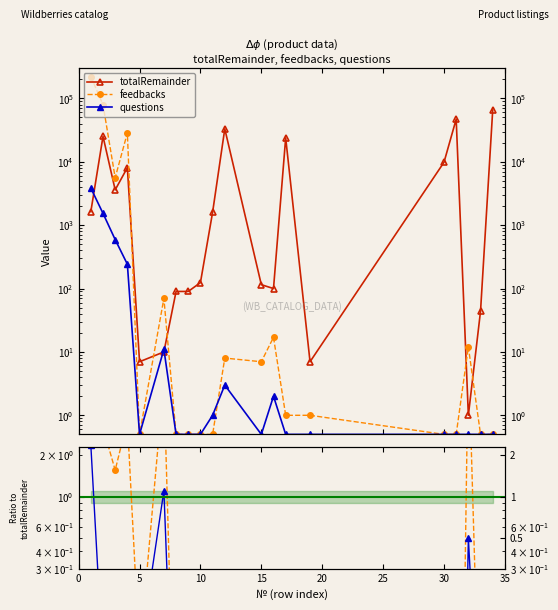

Count the number of categories in the chart.

20